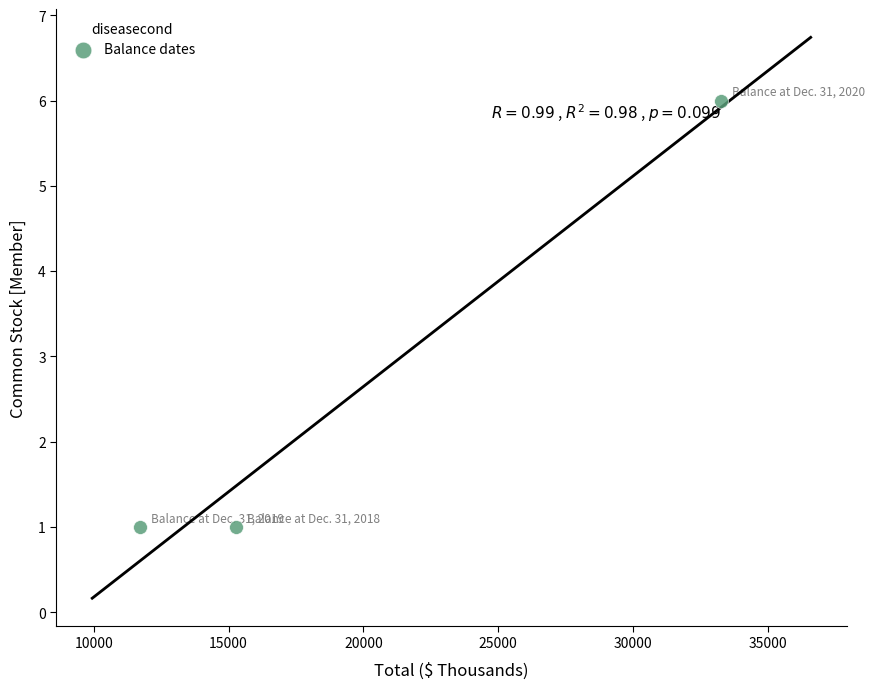

What is the average X value?

20076